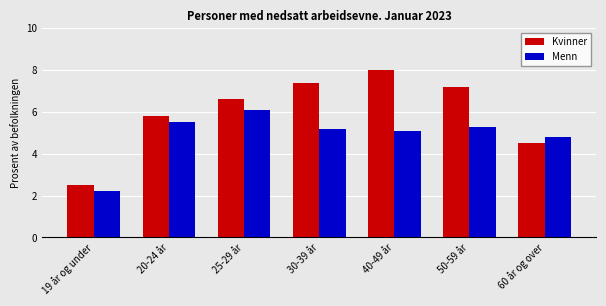

Is the value of Menn at 25-29 år greater than the value of Kvinner at 25-29 år?

No